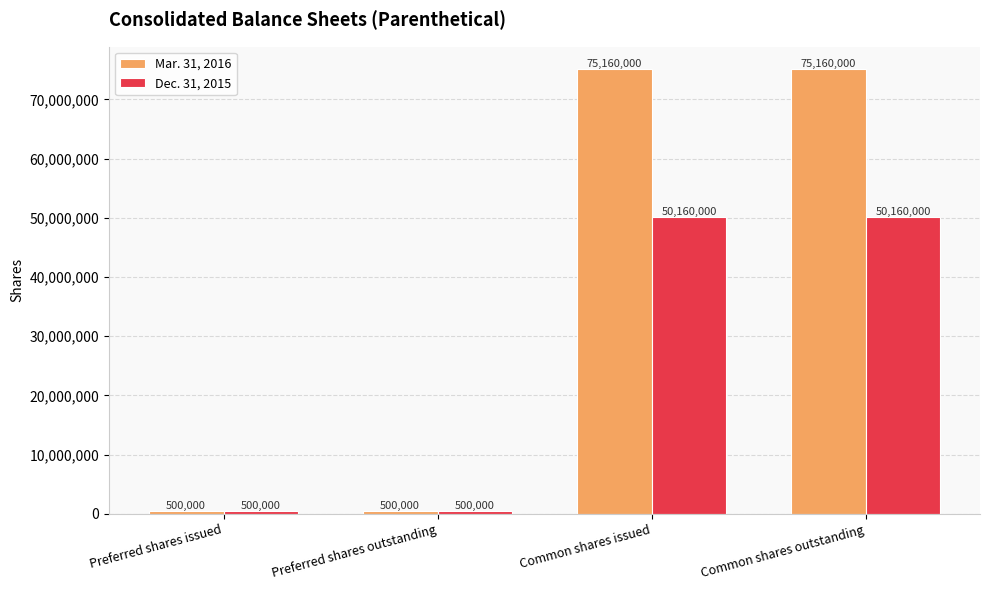

The value of Mar. 31, 2016 at Common shares outstanding is 31686255. True or false?

False